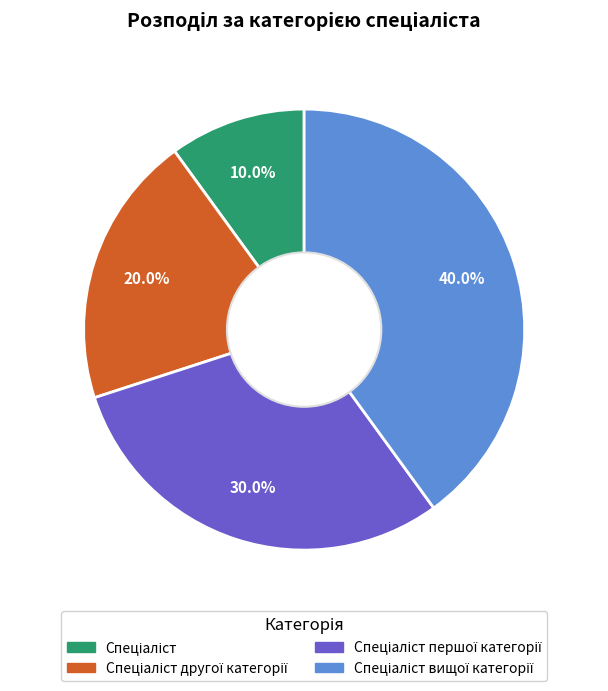

Is there a majority slice in this chart?

No